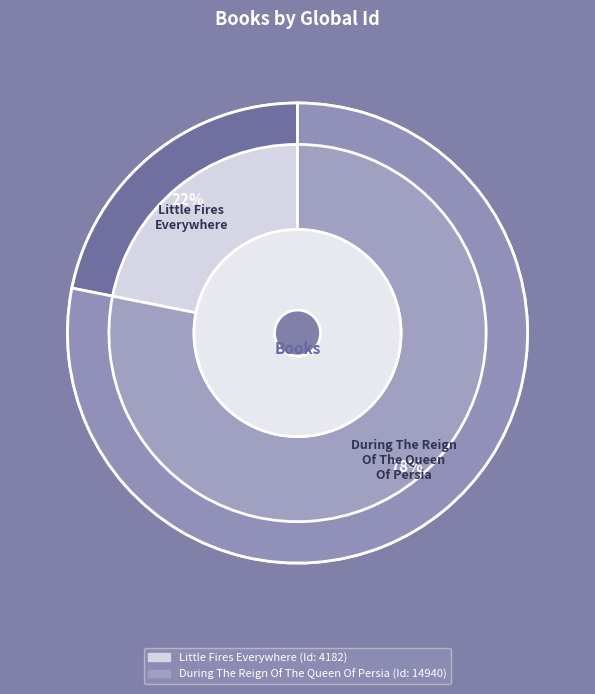

What percentage do Little Fires Everywhere and During The Reign Of The Queen Of Persia together represent?

100.0%